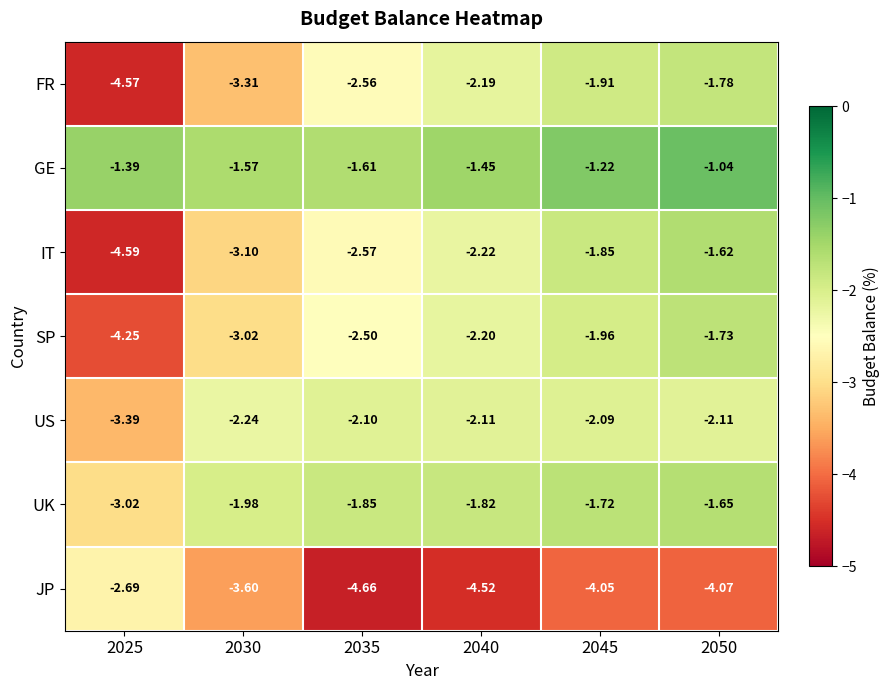

Which series has the widest spread of values?

IT